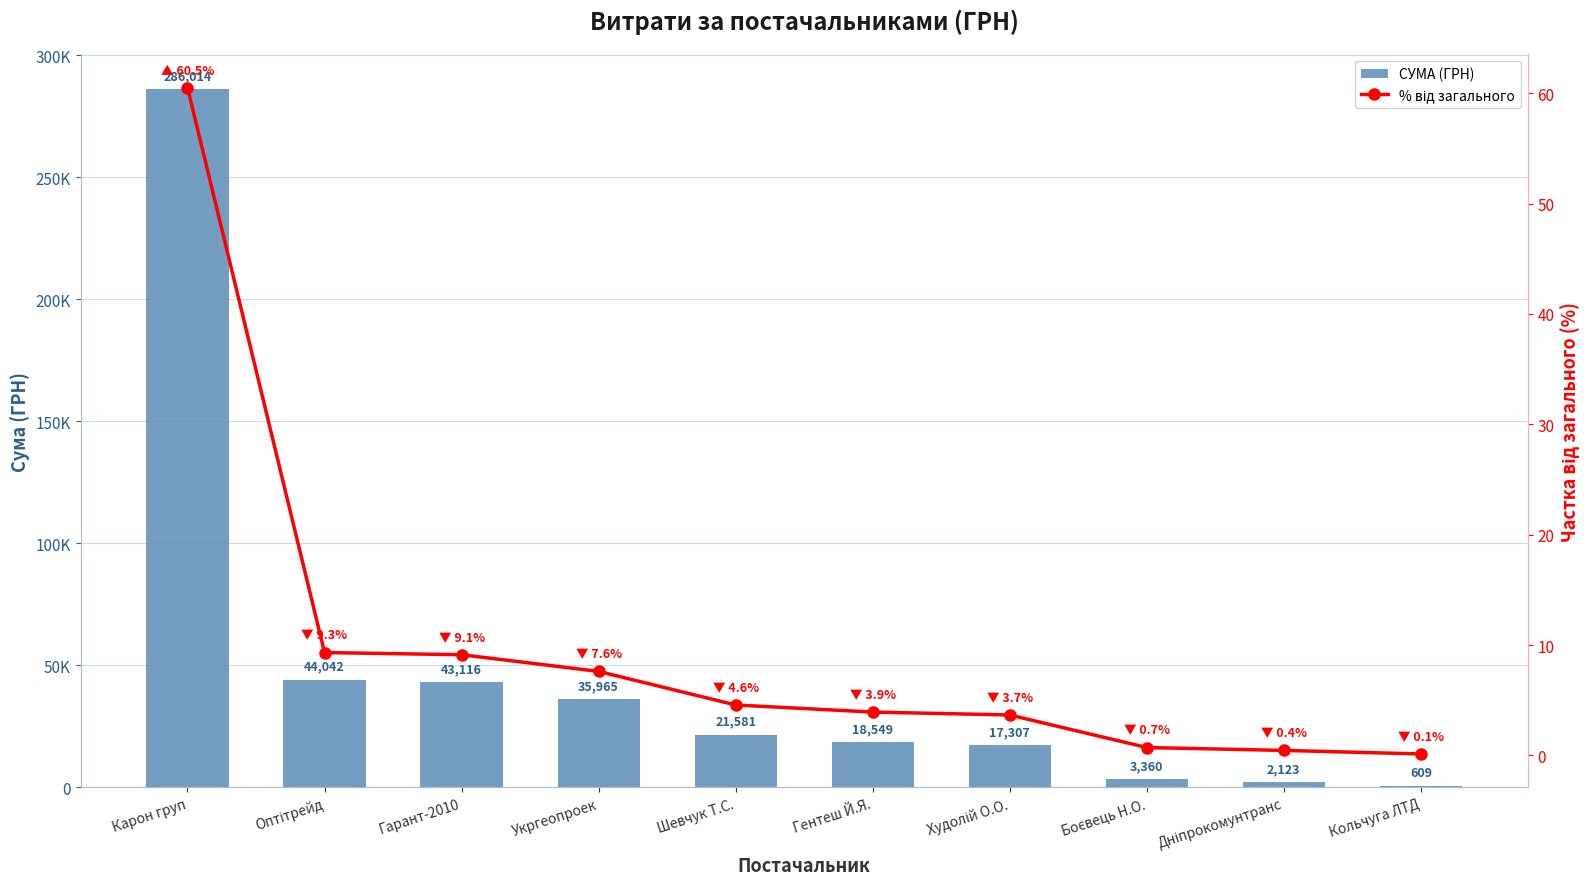

Where does the % від загального series first go above 4?

Карон груп